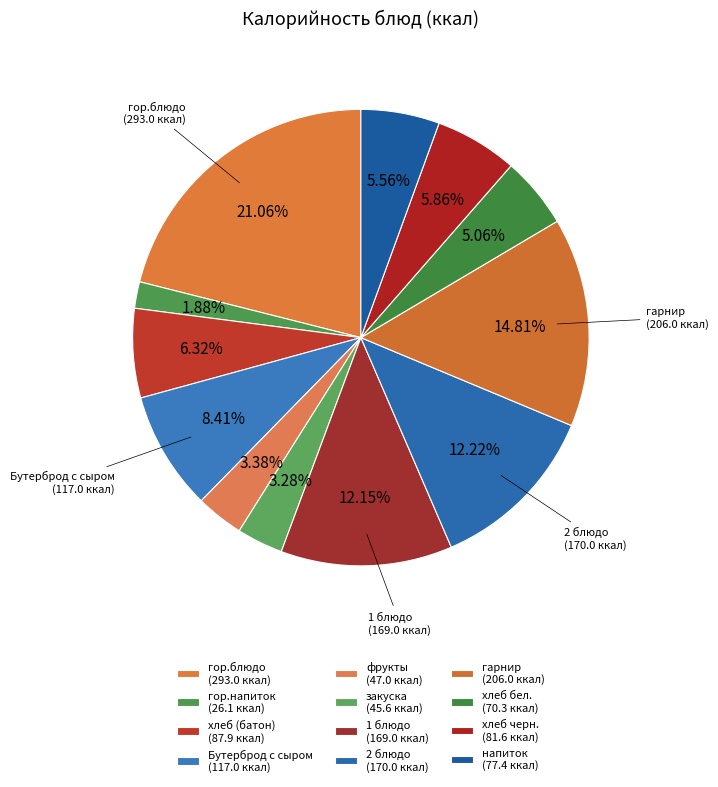

Which has a higher value, гор.блюдо or гарнир?

гор.блюдо